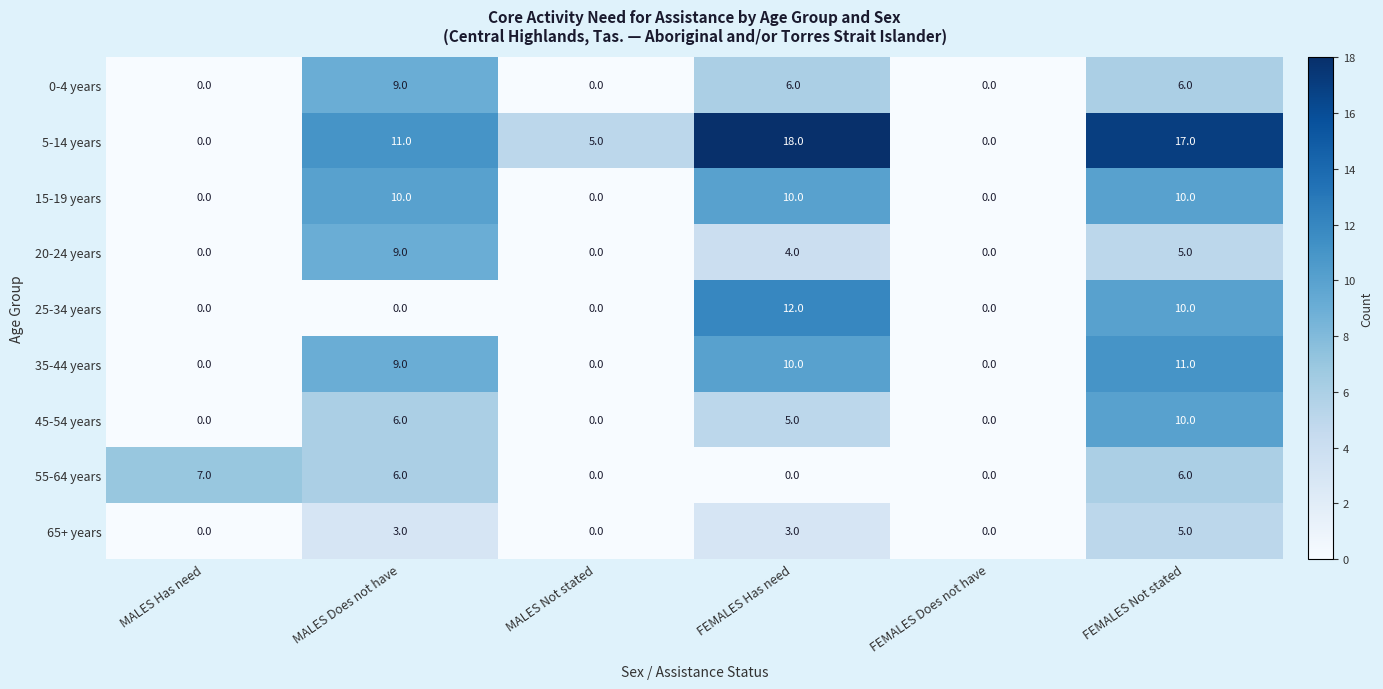

The 20-24 years series shows 0 at MALES Not stated. True or false?

True